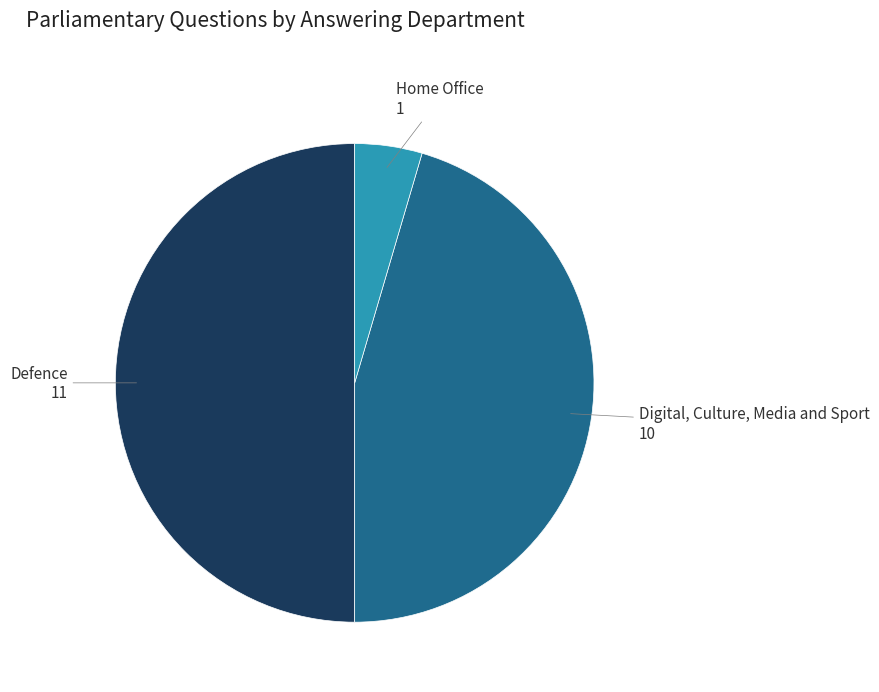

Combined, do Defence and Home Office account for over 50%?

Yes